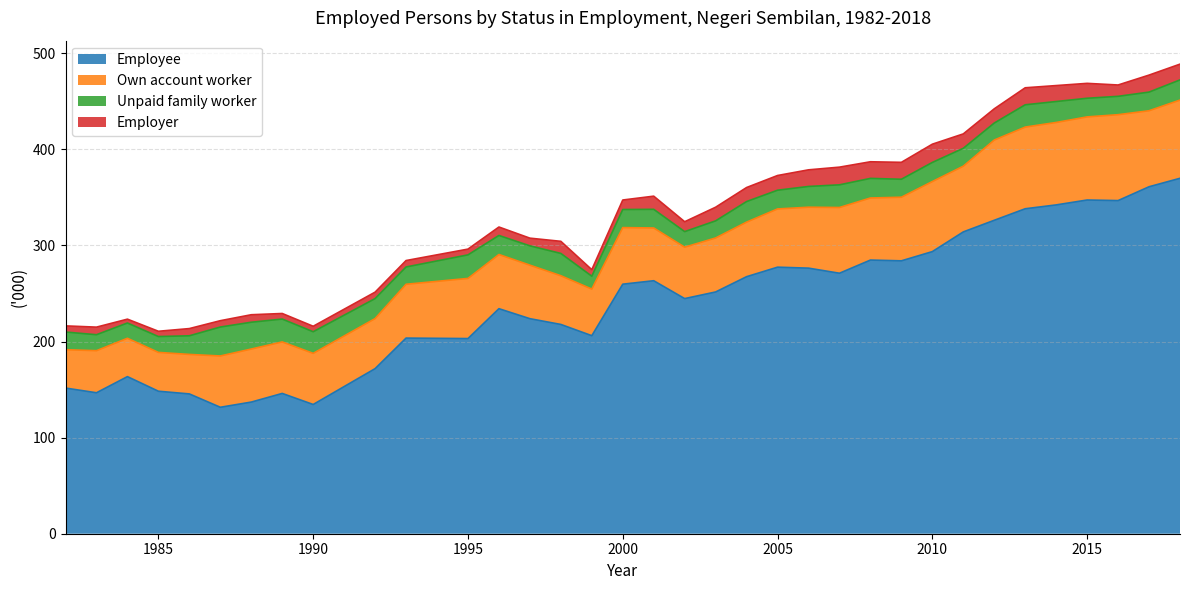

What is the total value across all series at 1983?

215.0